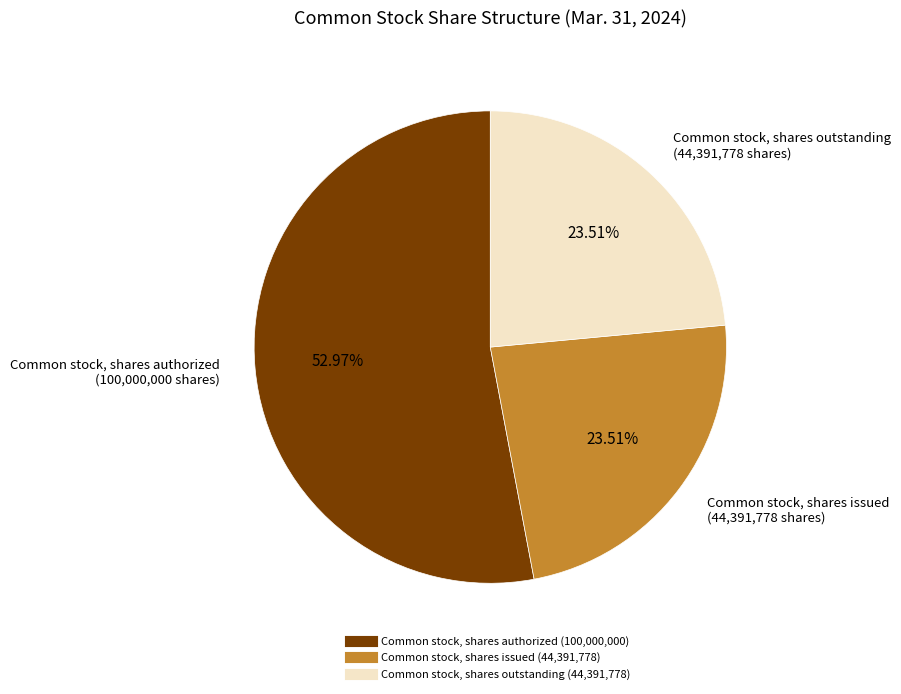

To the nearest percent, what is the average slice percentage?

33%